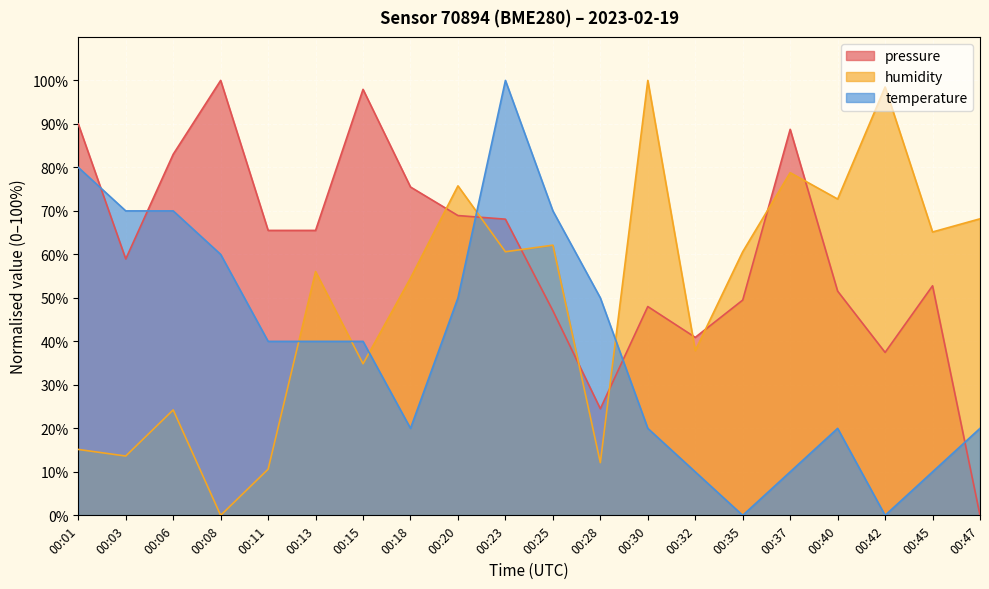

What are all the series names shown in the legend?

pressure, humidity, temperature